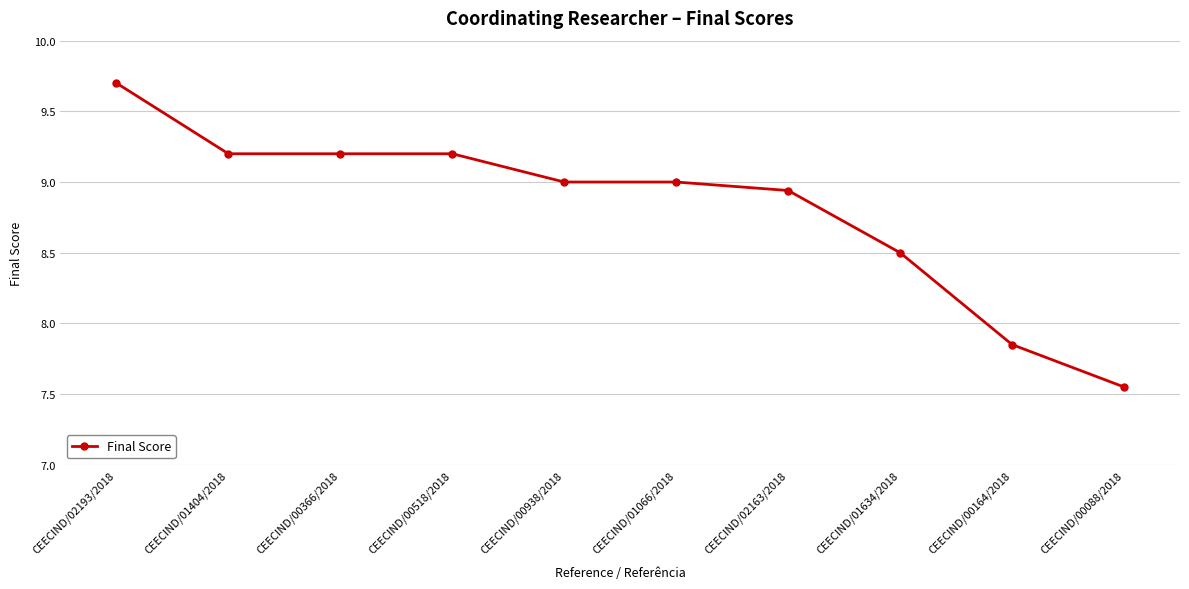

Which label corresponds to the smallest value in the chart?

CEECIND/00088/2018